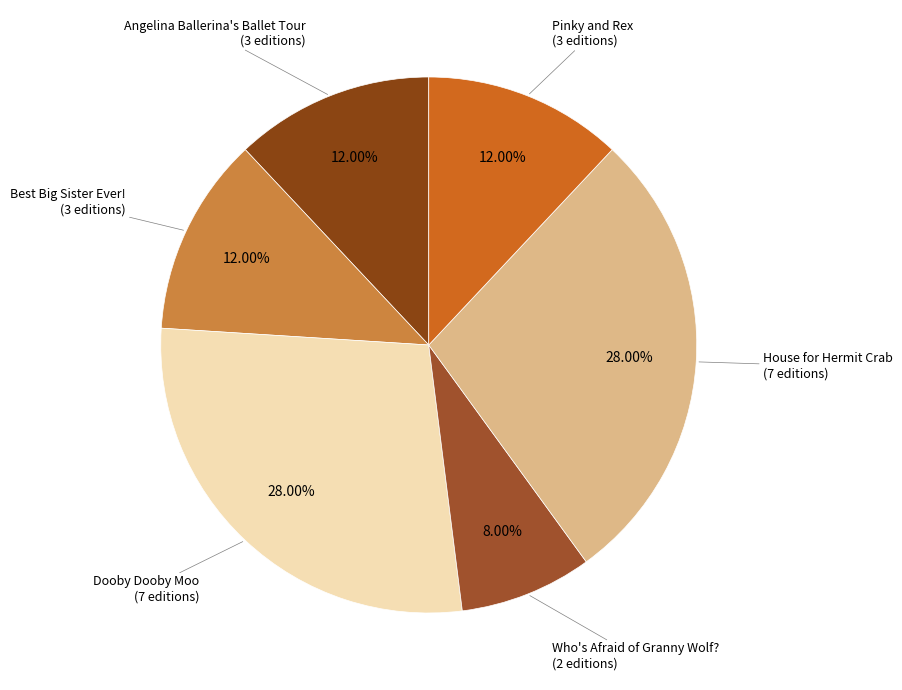

To the nearest percent, what is the average slice percentage?

17%